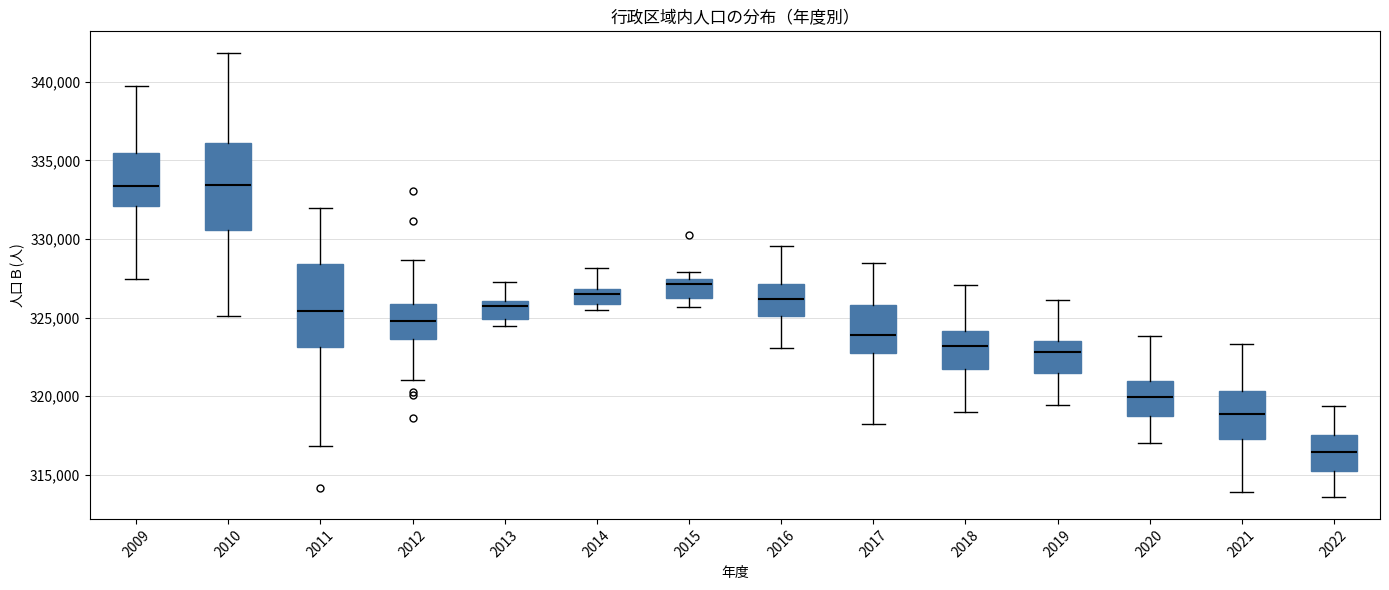

Where is the lower edge of the box at x = 2021 on the y-axis? The values are not printed on the chart, so give them approximately, as read against the axis.

317500